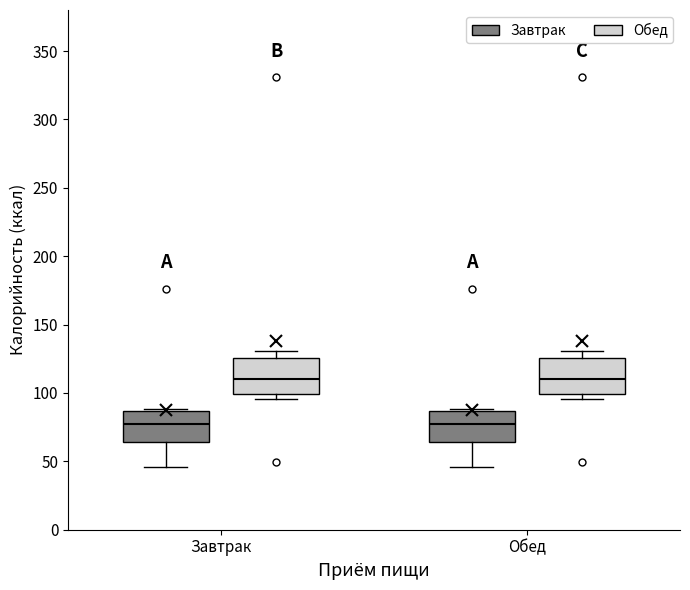

Reading left to right, transcribe this box plot: for each box, give where its median line is, the range the box spans, and where its two whiskers end, as read against the y-axis. The values are not printed on the chart, so give them approximately, as read against the axis.

Завтрак (Завтрак): median 75, box 65 to 85, whiskers 45 to 90
Завтрак (Обед): median 110, box 100 to 125, whiskers 95 to 130
Обед (Завтрак): median 75, box 65 to 85, whiskers 45 to 90
Обед (Обед): median 110, box 100 to 125, whiskers 95 to 130